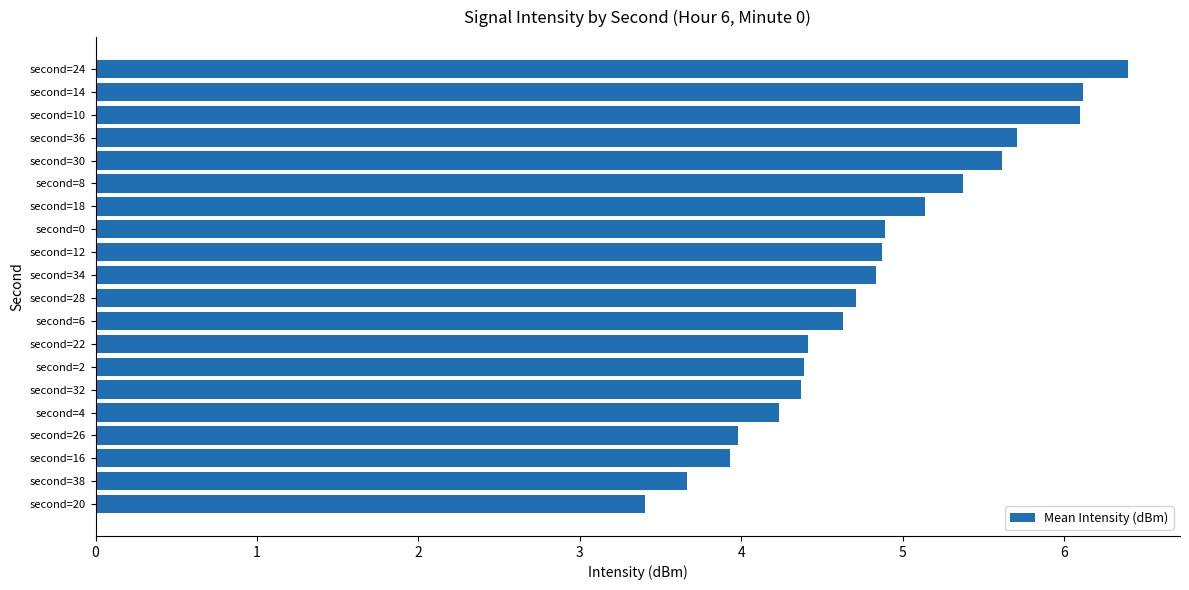

What is the difference between the second highest and minimum values?

2.7